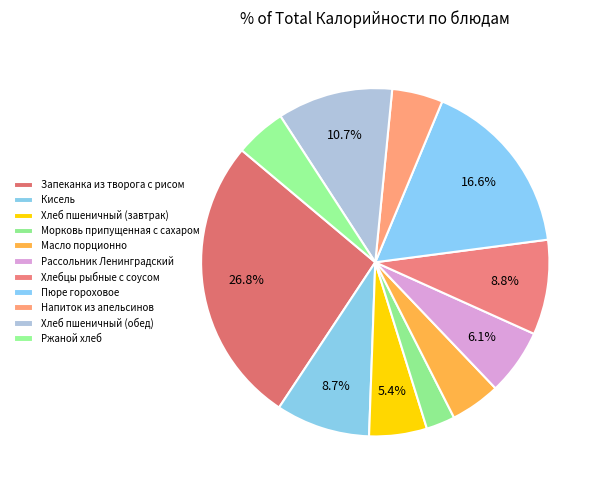

How many segments does this pie chart have?

11